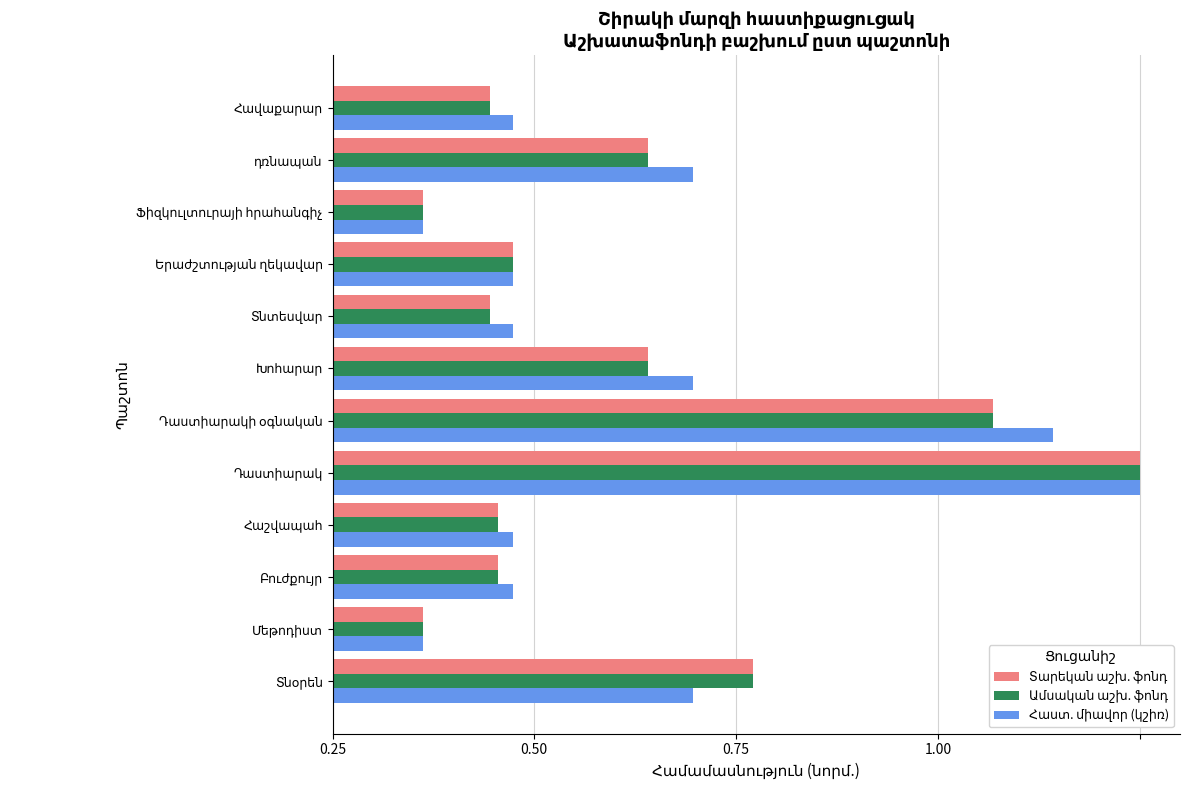

What position from the left is Խոհարար?

7